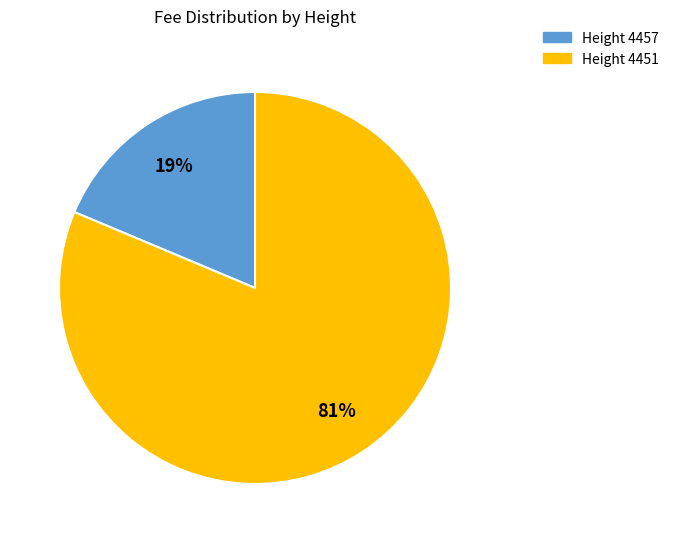

How many slices are in this pie chart?

2